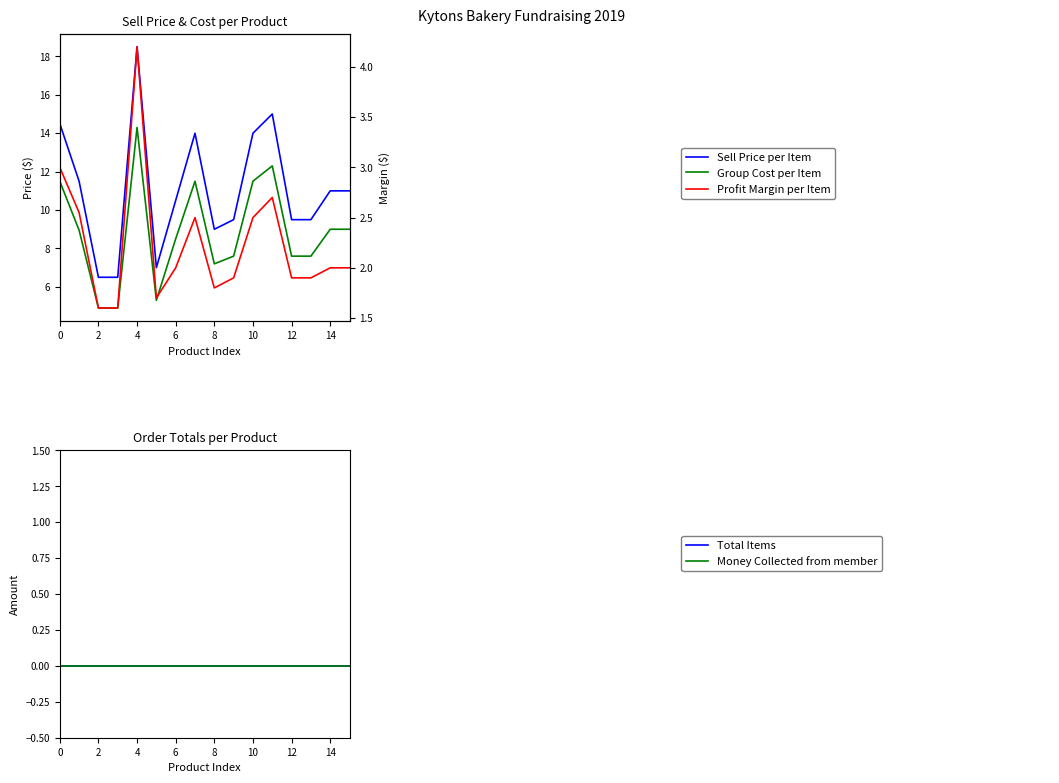

What is the value of the Sell Price per Item point at the 9th from the left?

9.0